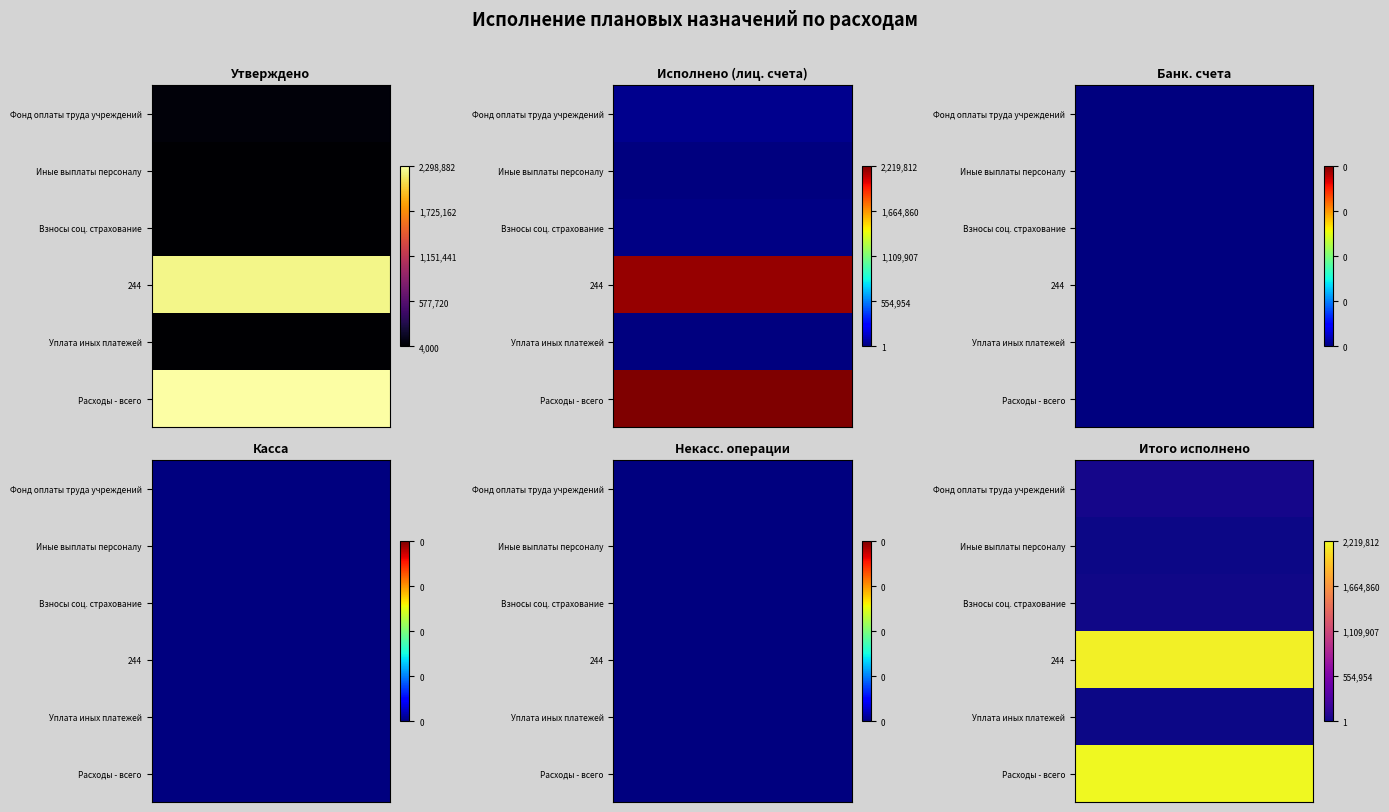

How many series are shown in this chart?

6